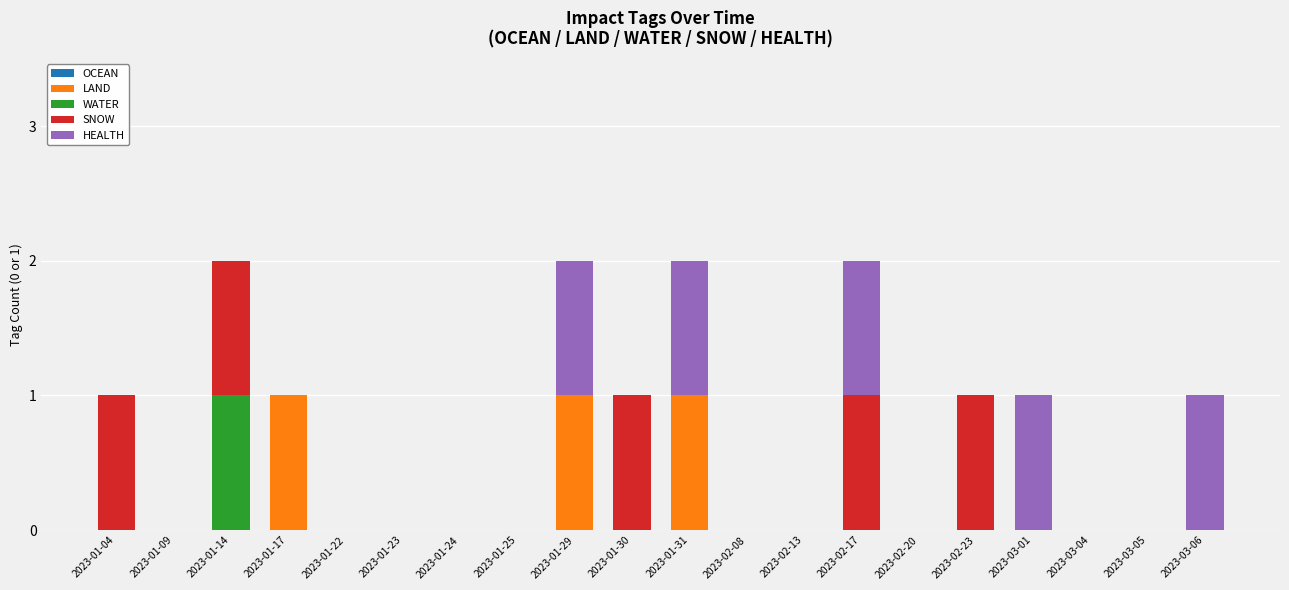

Which series changed the most between 2023-01-22 and 2023-03-04?

OCEAN